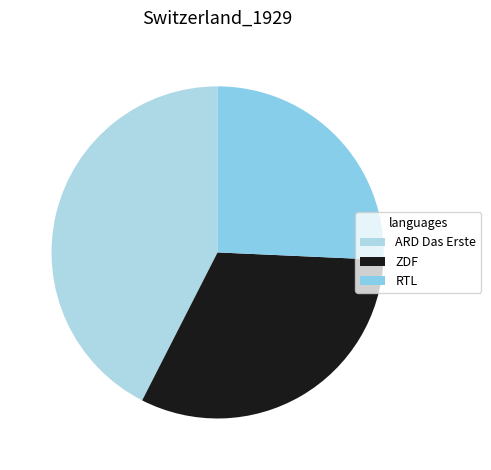

Rank the categories by value from lowest to highest.

RTL, ZDF, ARD Das Erste